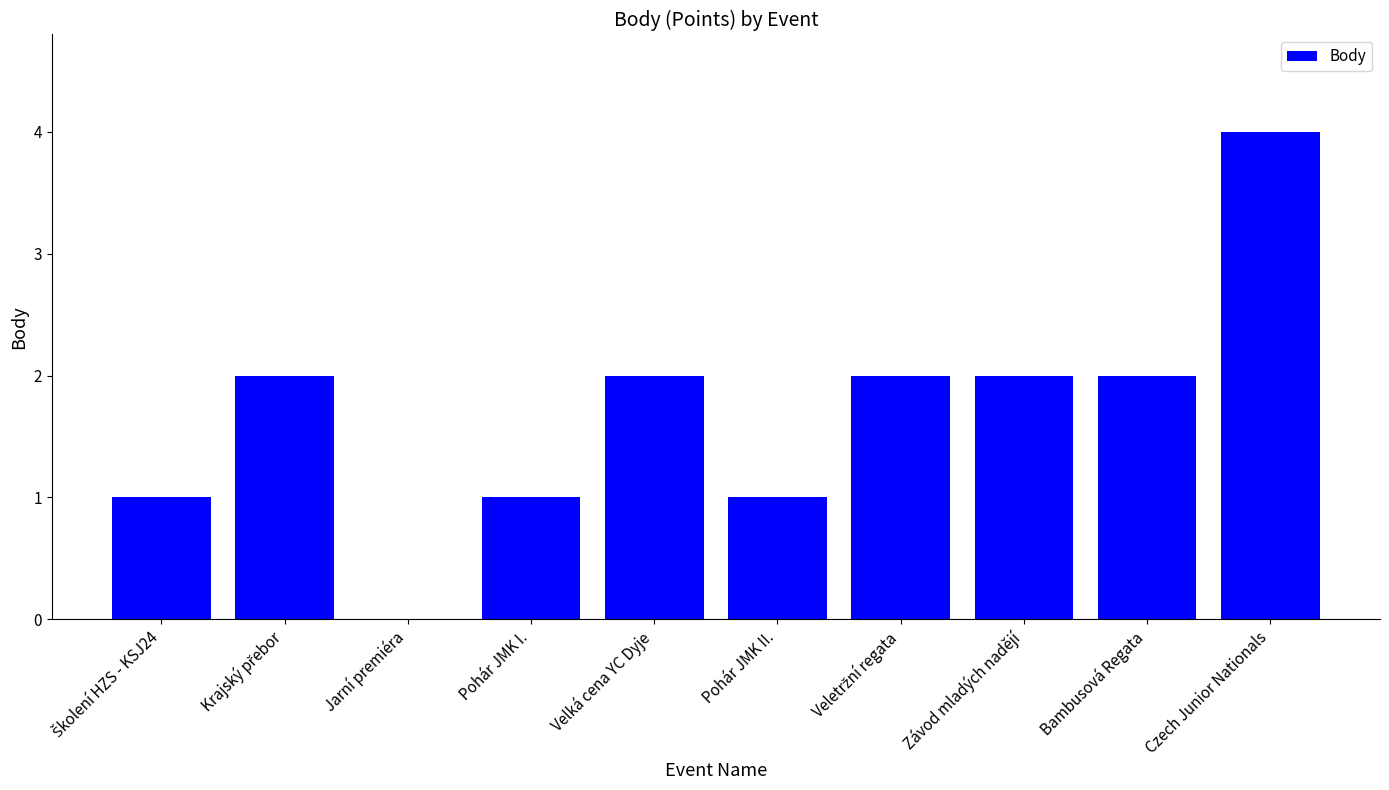

How many positive values are there?

9